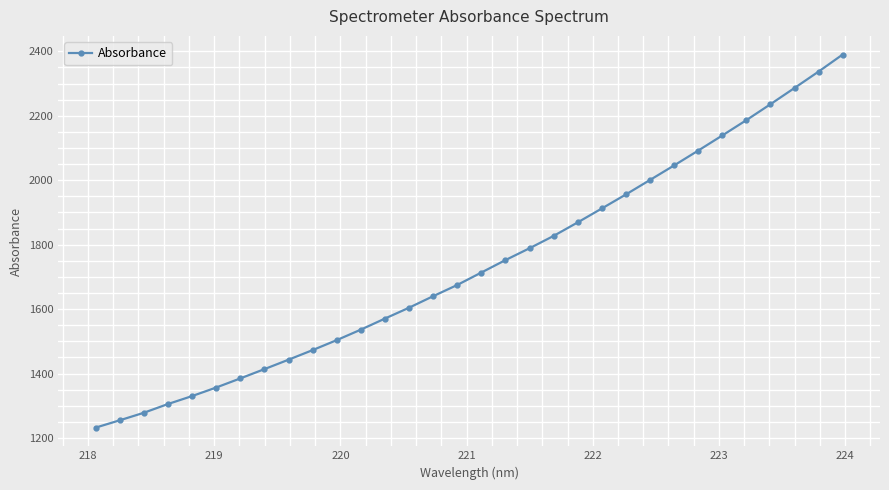

Does the chart display data point markers on the line(s)?

Yes